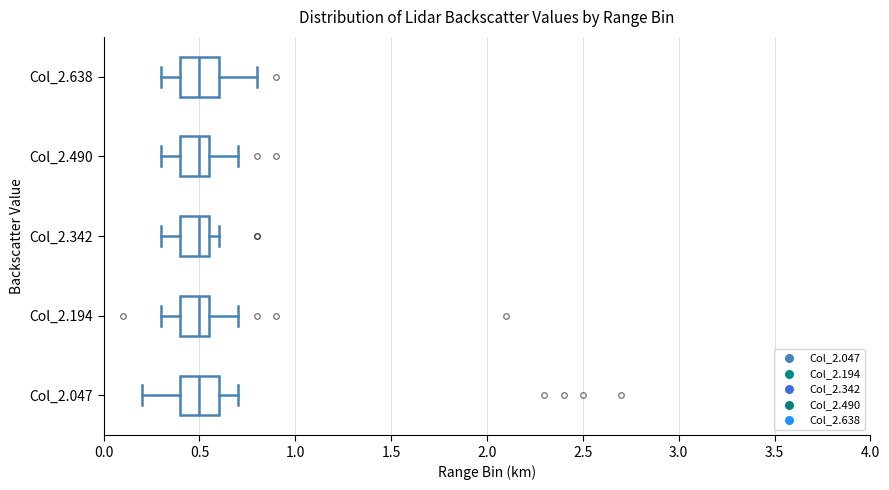

Reading bottom to top, transcribe this box plot: for each box, give where its median line is, the range the box spans, and where its two whiskers end, as read against the x-axis. The values are not printed on the chart, so give them approximately, as read against the axis.

Col_2.047: median 0.50, box 0.40 to 0.60, whiskers 0.20 to 0.70
Col_2.194: median 0.50, box 0.40 to 0.55, whiskers 0.30 to 0.70
Col_2.342: median 0.50, box 0.40 to 0.55, whiskers 0.30 to 0.60
Col_2.490: median 0.50, box 0.40 to 0.55, whiskers 0.30 to 0.70
Col_2.638: median 0.50, box 0.40 to 0.60, whiskers 0.30 to 0.80